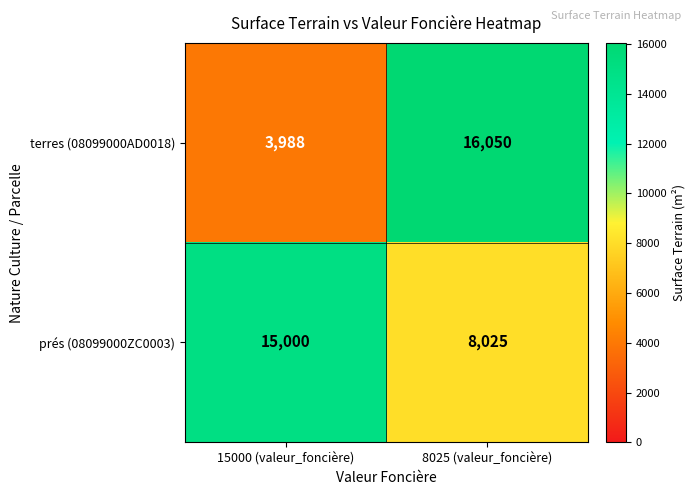

Which series has the largest range (max minus min)?

terres (08099000AD0018)